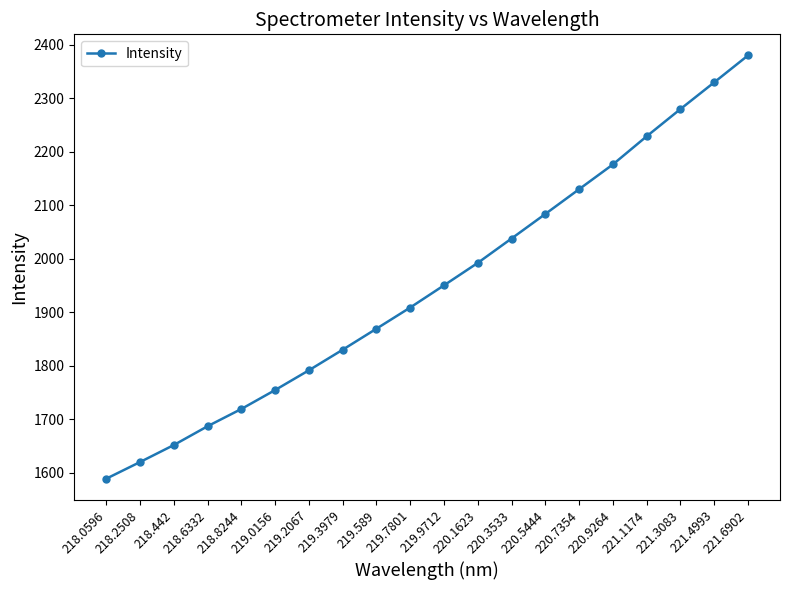

How many lines are shown in the chart?

1